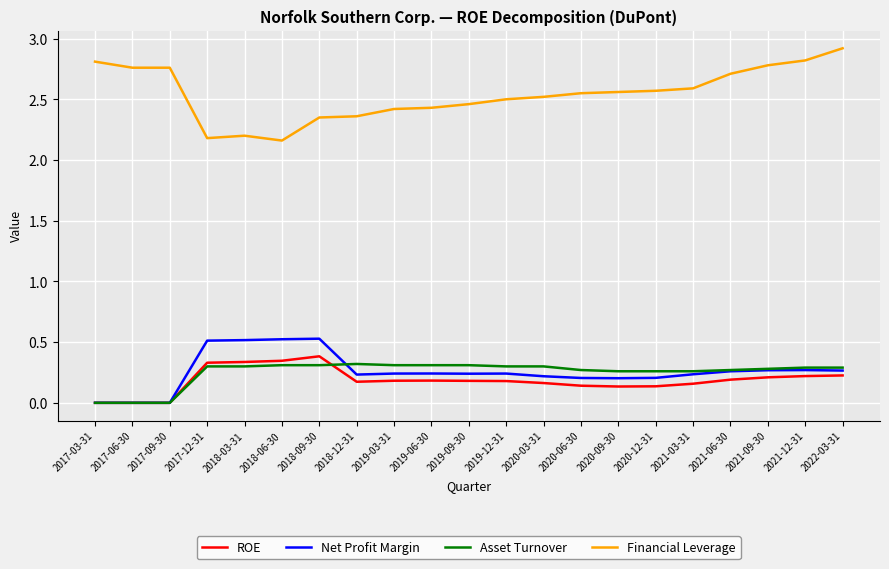

True or false: Asset Turnover and Financial Leverage cross at least once.

False